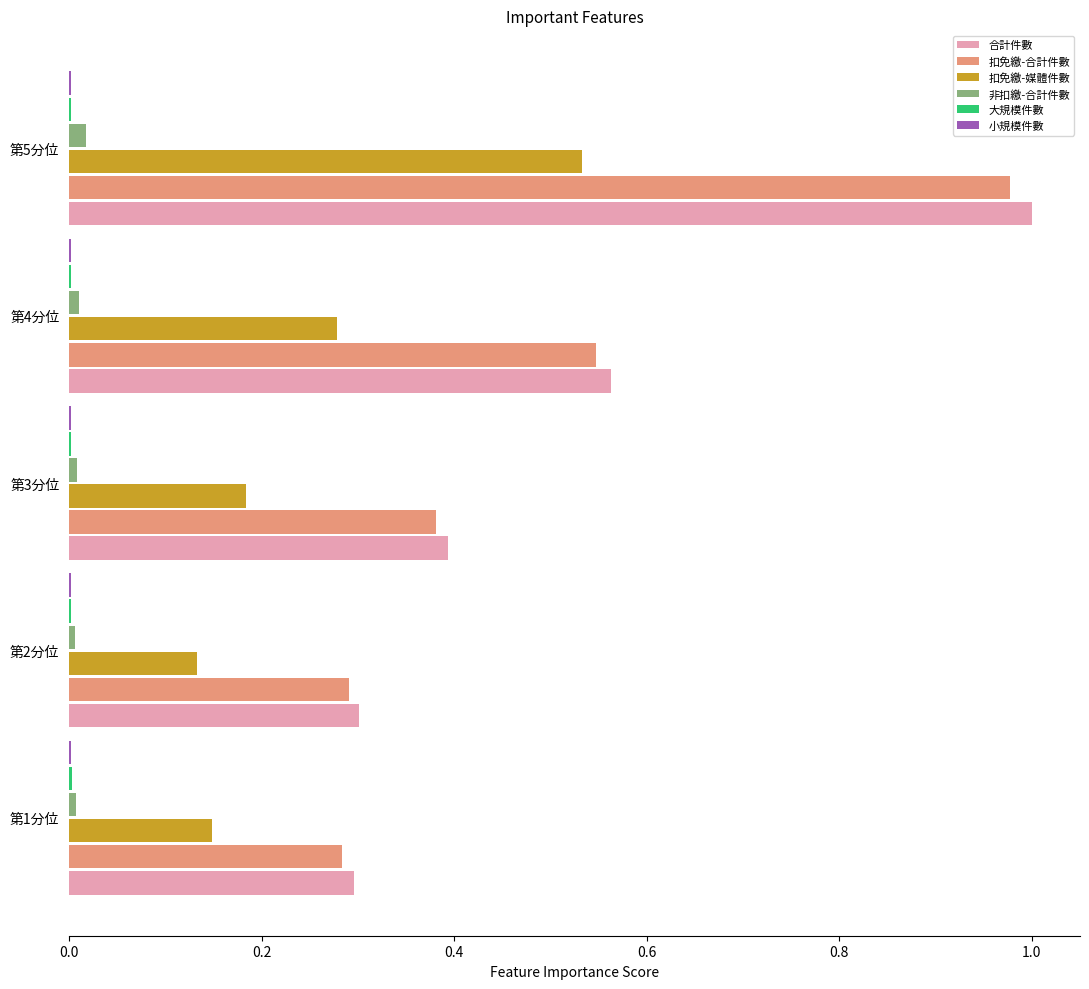

Which series changed the most between 第1分位 and 第4分位?

合計件數